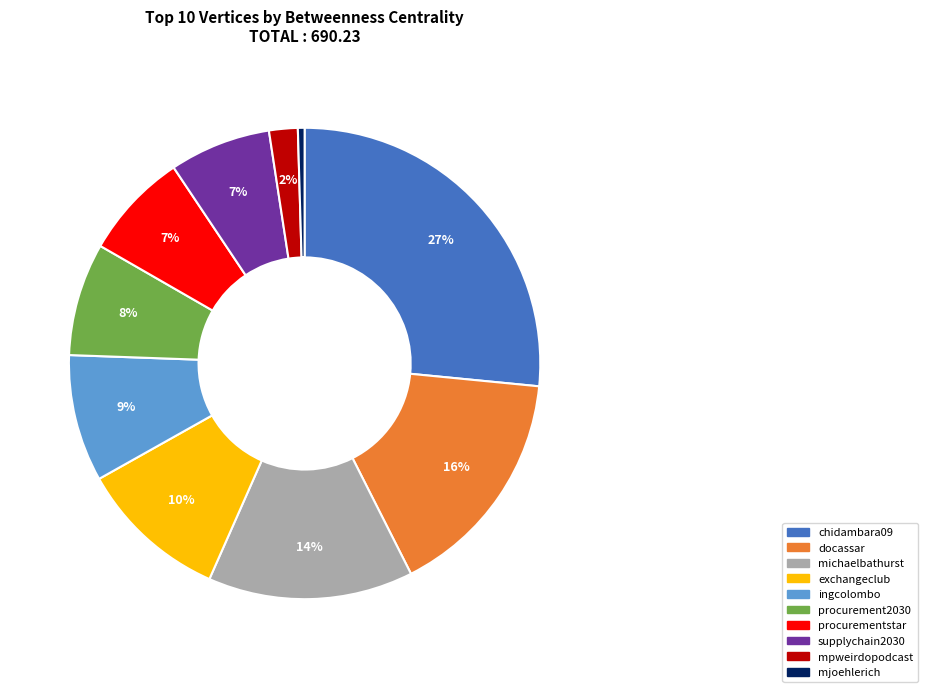

Is the sum of docassar and chidambara09 greater than half?

No